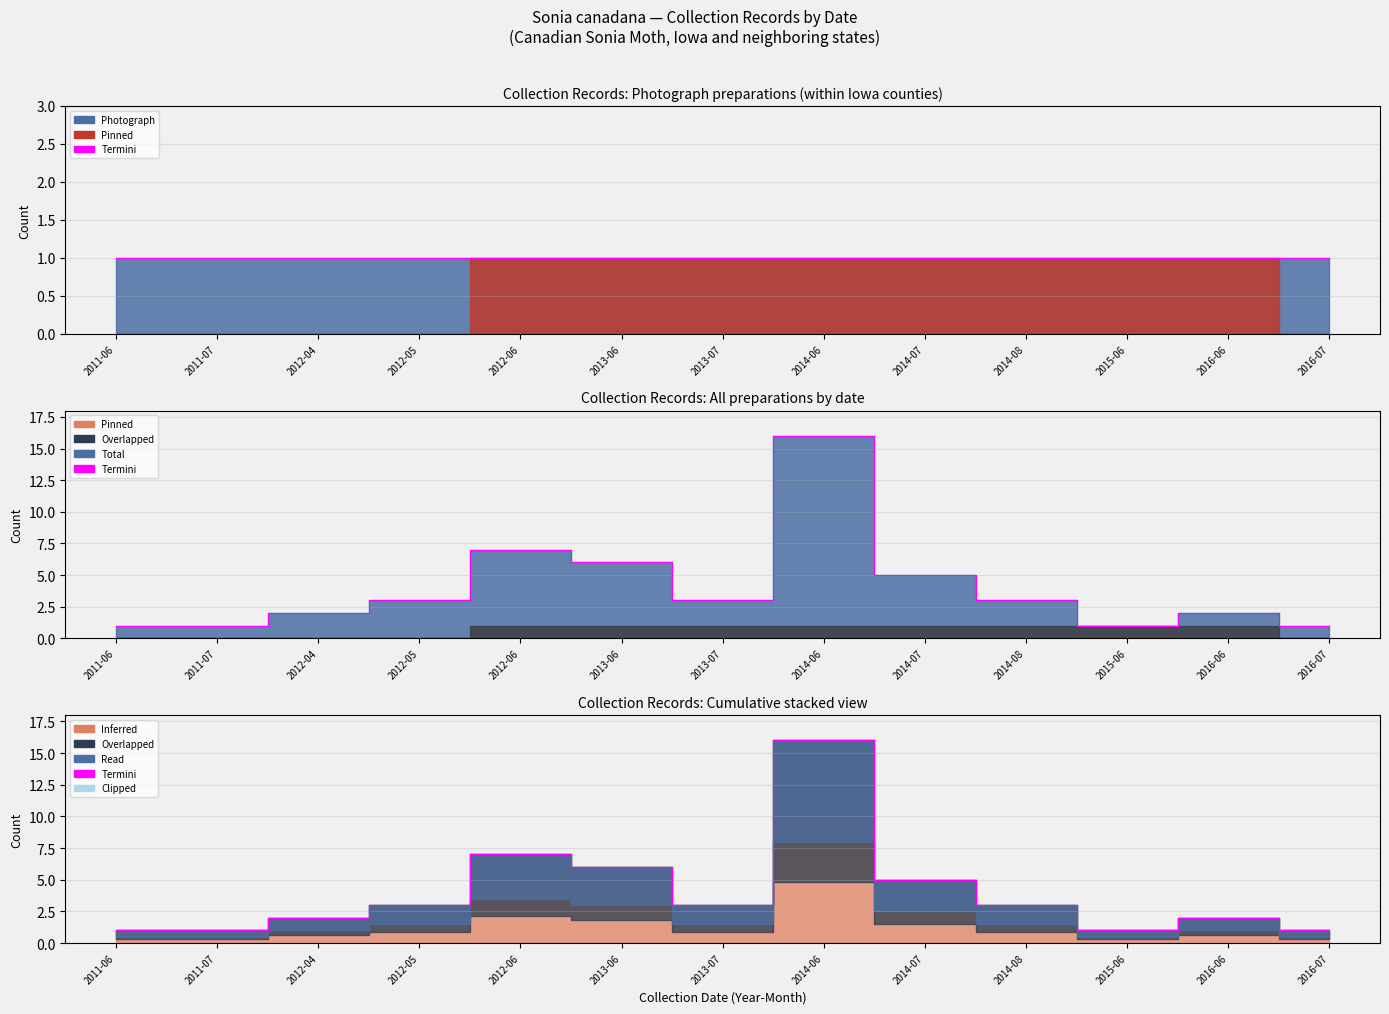

What is the approximate value at 2012-06?

7